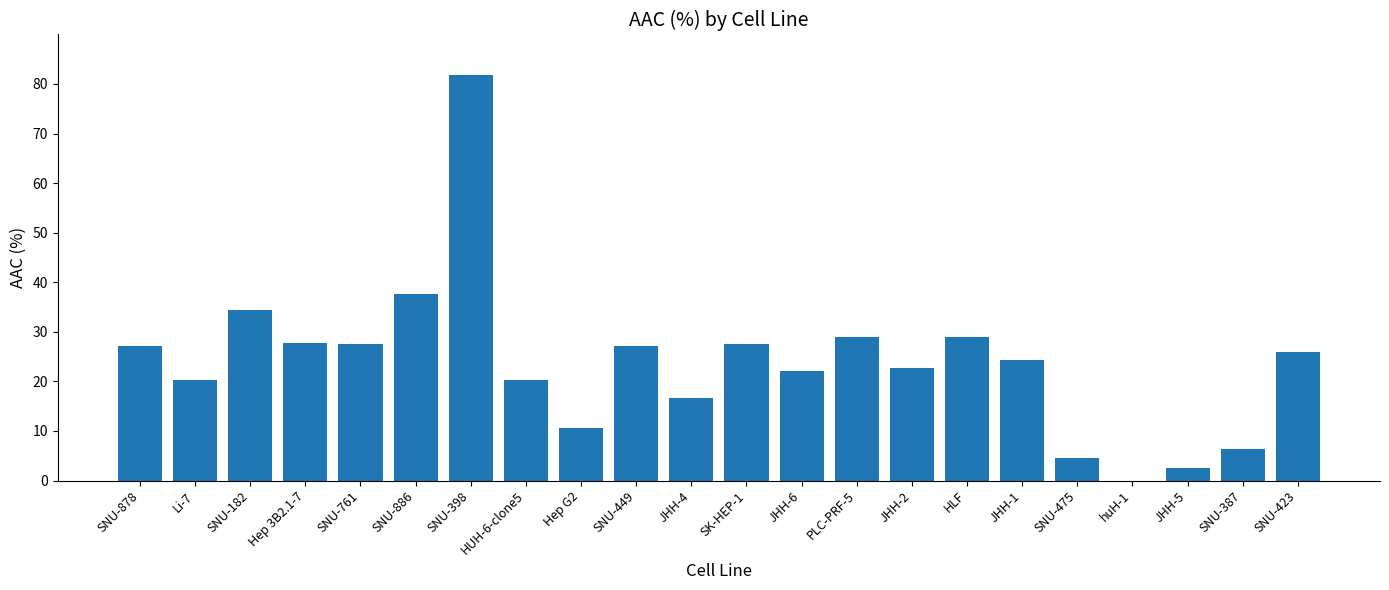

What is the average value?

23.9